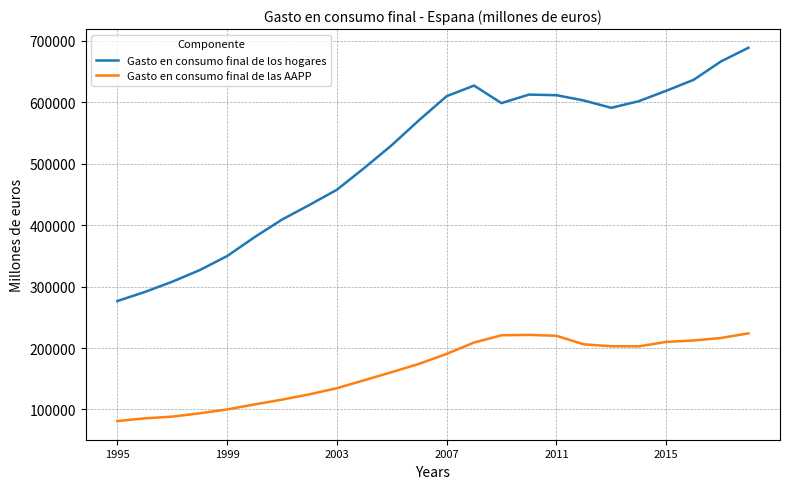

What is the difference between the maximum and minimum values in the Gasto en consumo final de las AAPP series?

142692